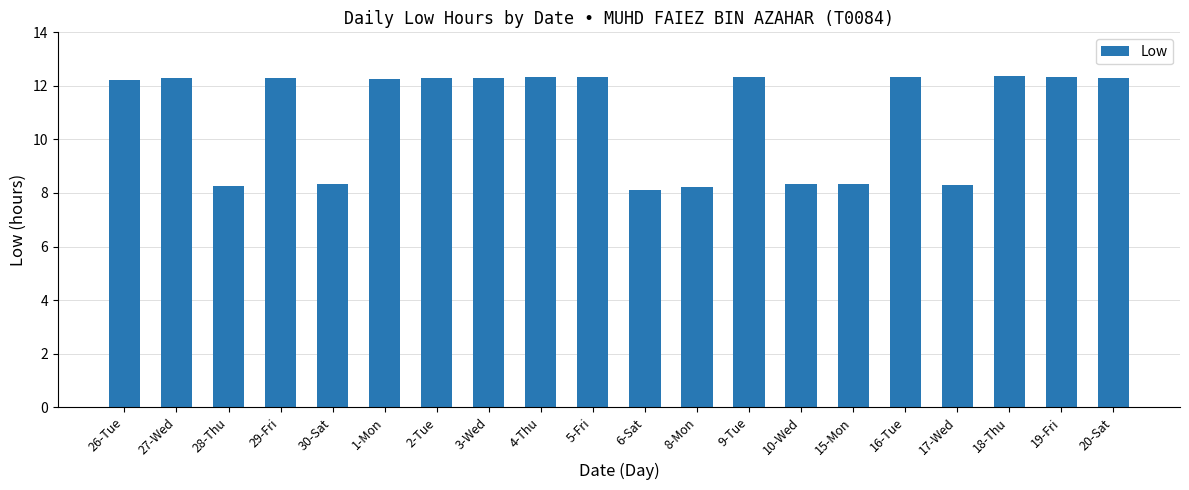

What value does the data have at 1-Mon?

12.3